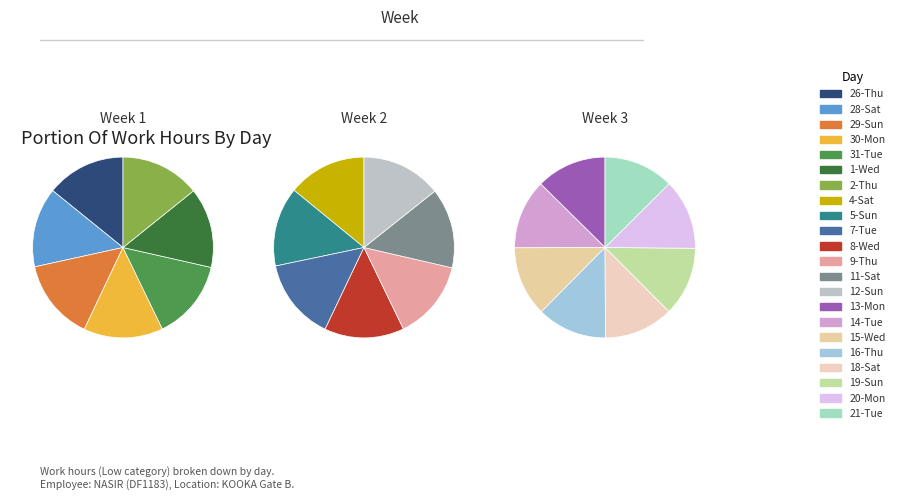

Which category has the smallest portion of the pie?

19-Sun